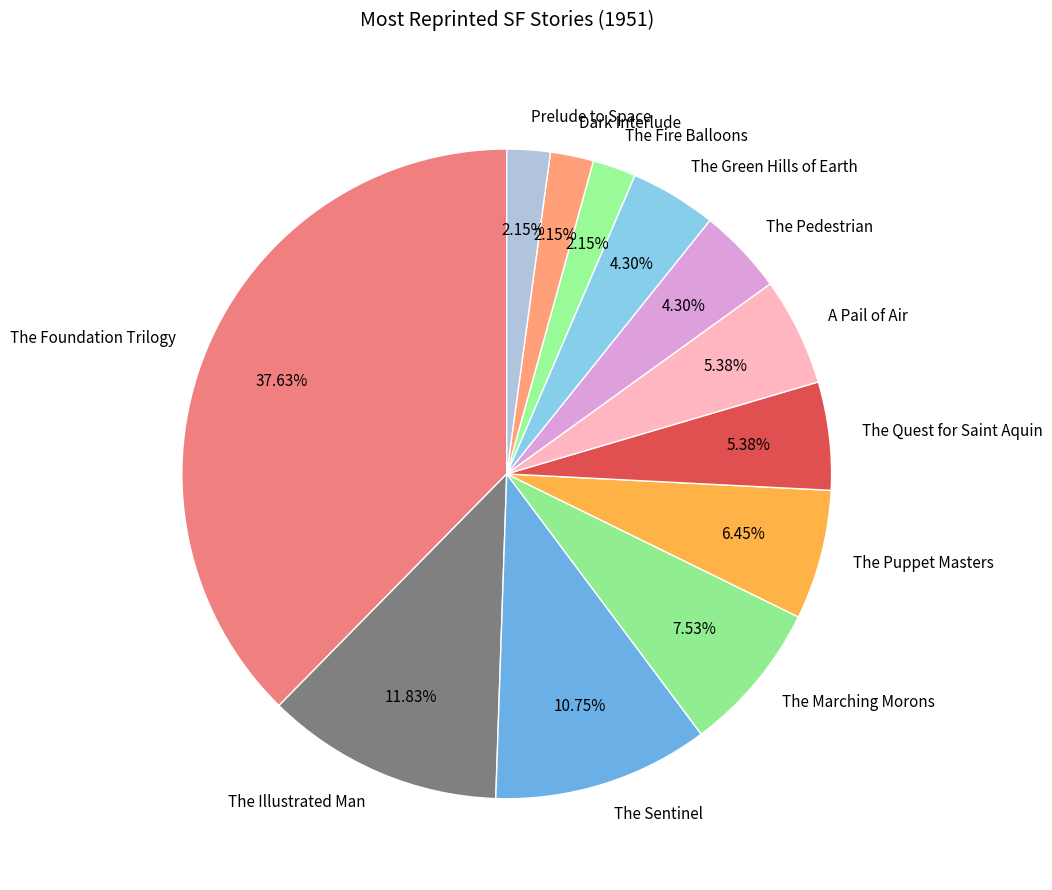

What percentage do The Marching Morons and Dark Interlude together represent?

9.7%